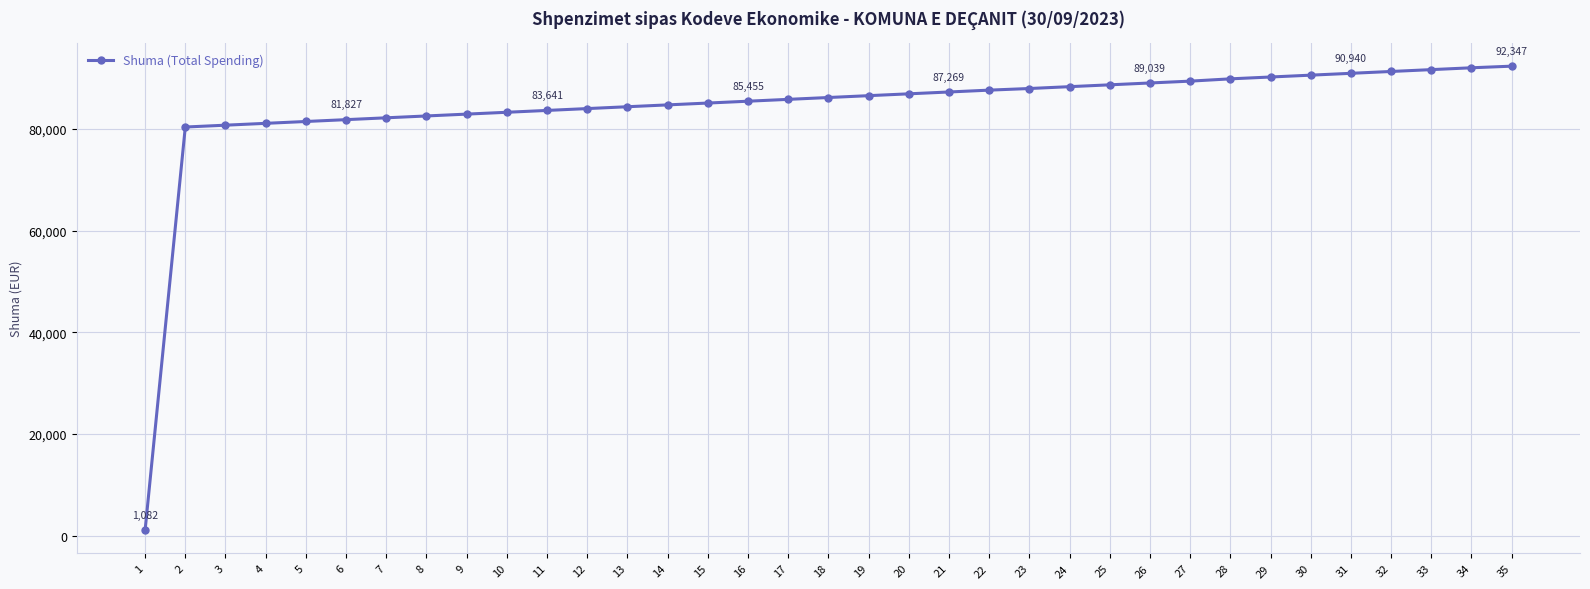

At which label is the value closest to 46714?

2